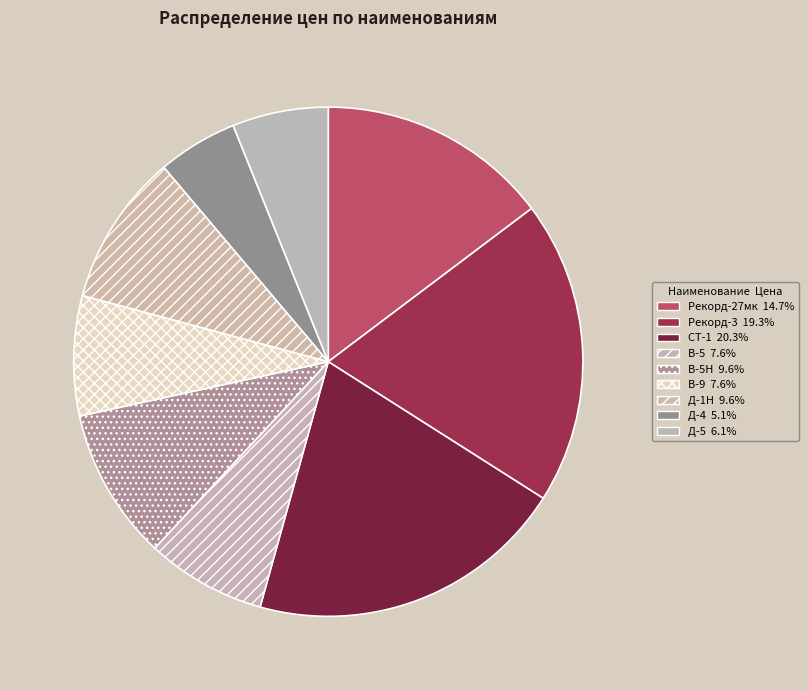

Which slice is the largest?

СТ-1